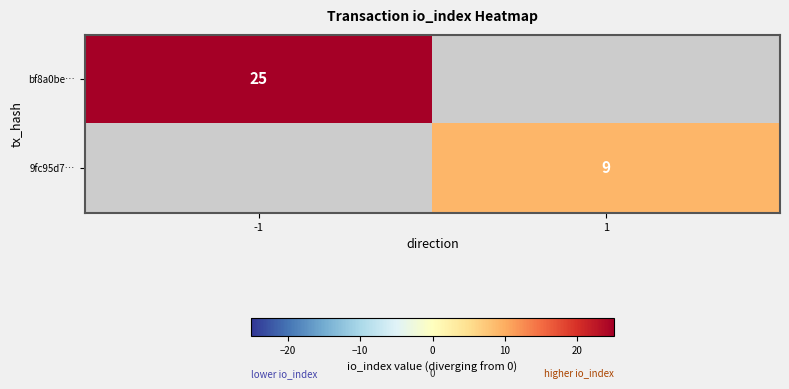

The value of bf8a0be… at -1 is 25. True or false?

True